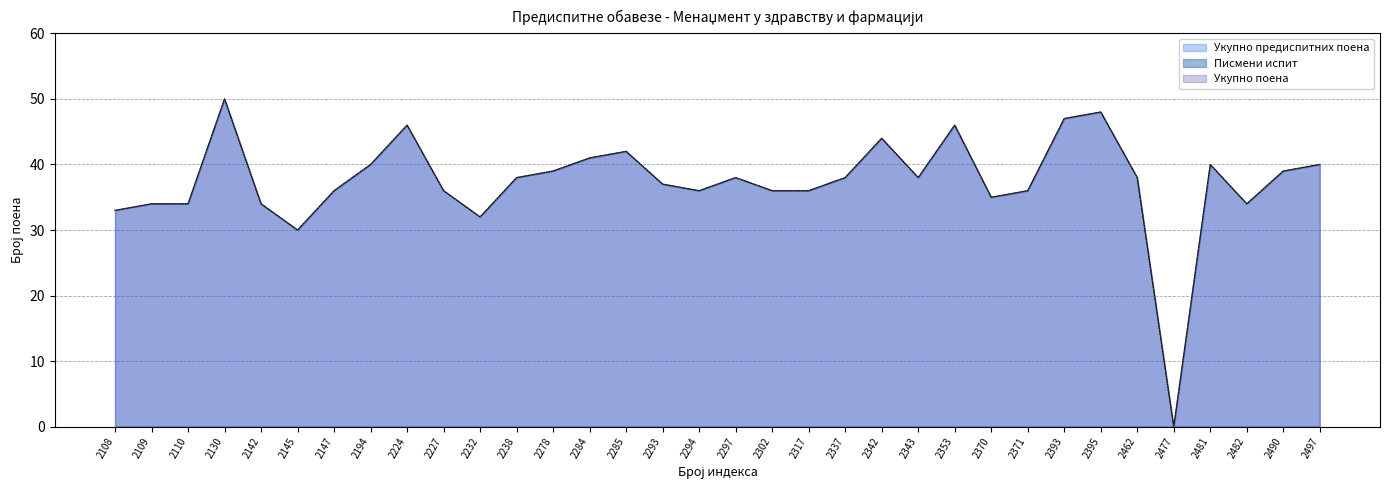

How many values in Укупно предиспитних поена are above zero?

33